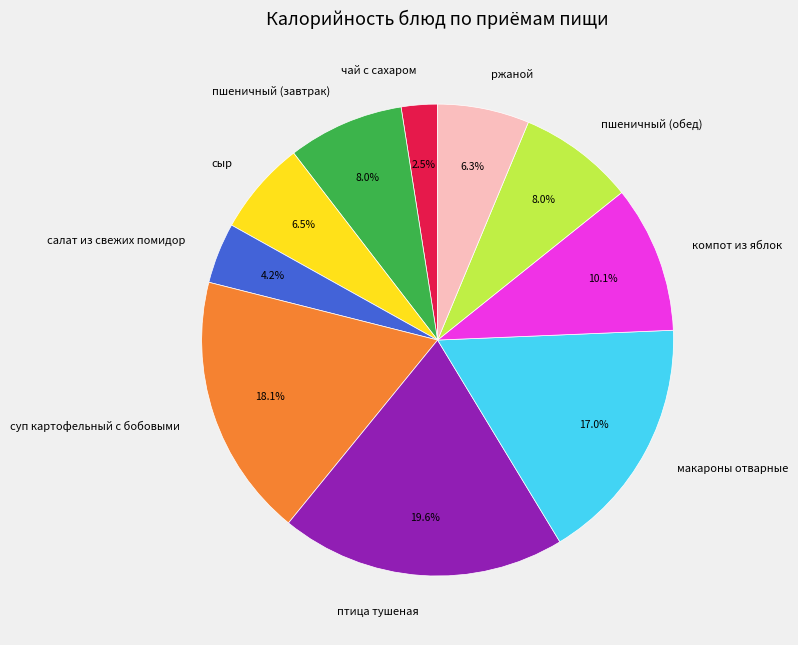

How many slices are in this pie chart?

10